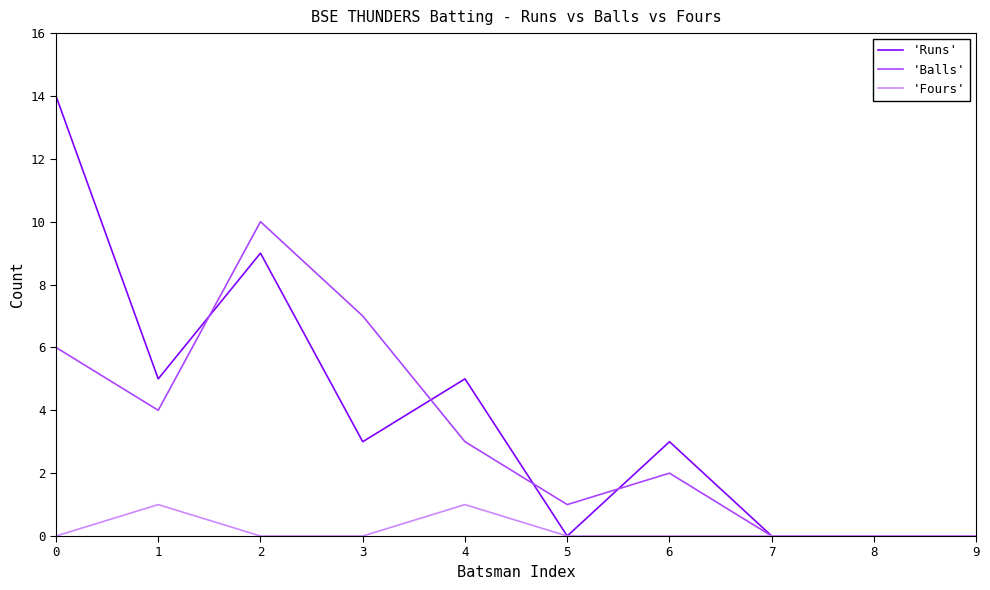

At 0, list the series in order from smallest to largest.

'Fours', 'Balls', 'Runs'